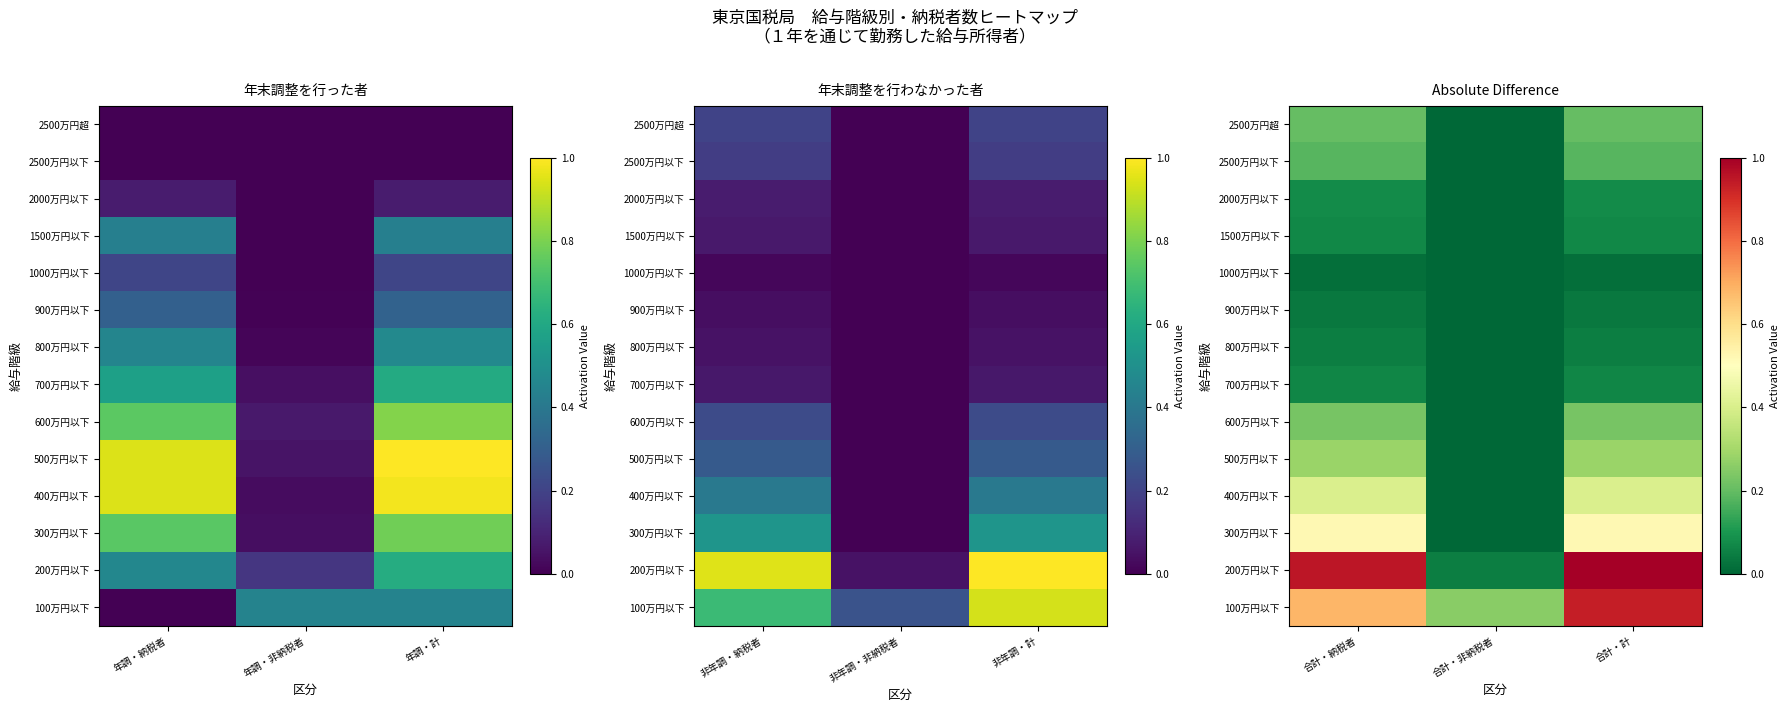

List the labels in order of 2000万円以下 value, smallest first.

合計・非納税者, 合計・納税者, 合計・計